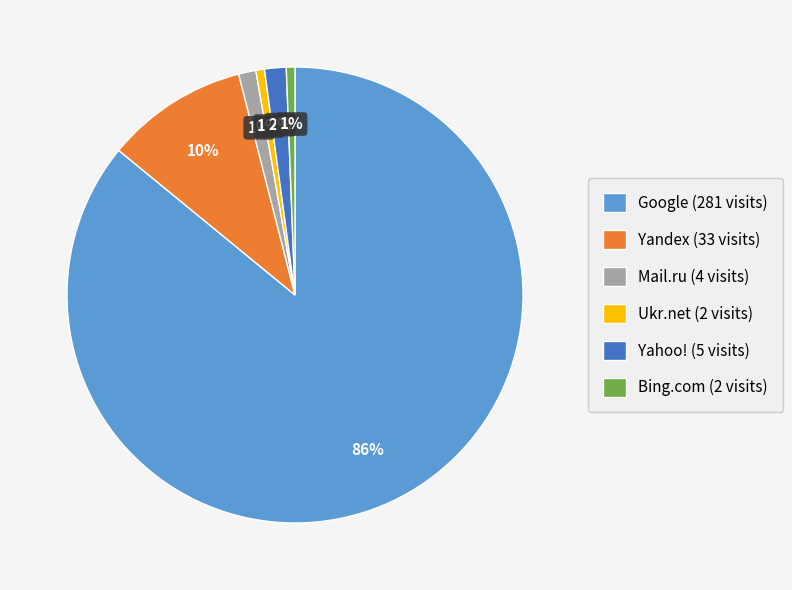

Which has a higher value, Yandex (33 visits) or Google (281 visits)?

Google (281 visits)